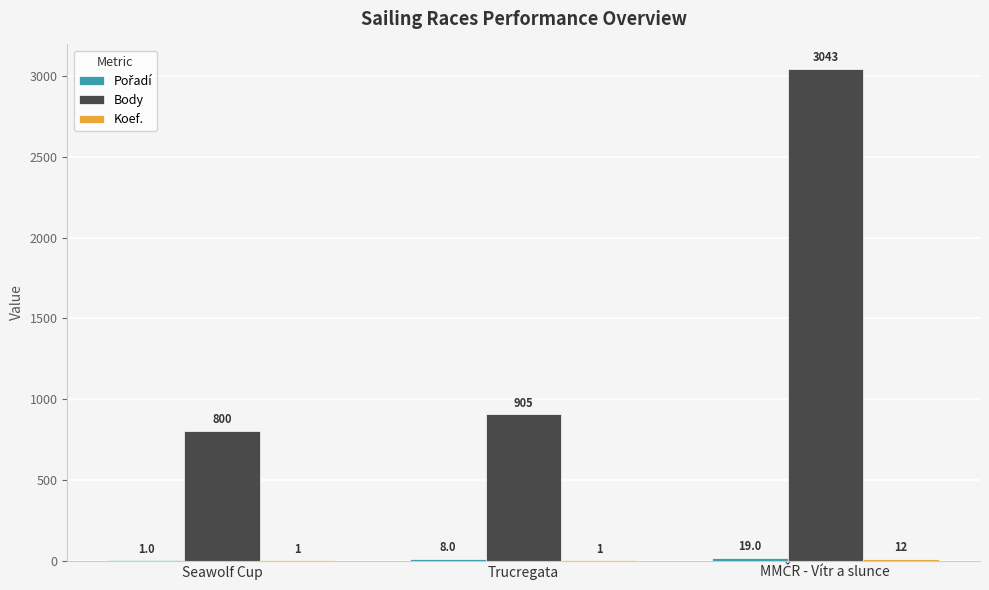

Read the Body value at Trucregata.

905